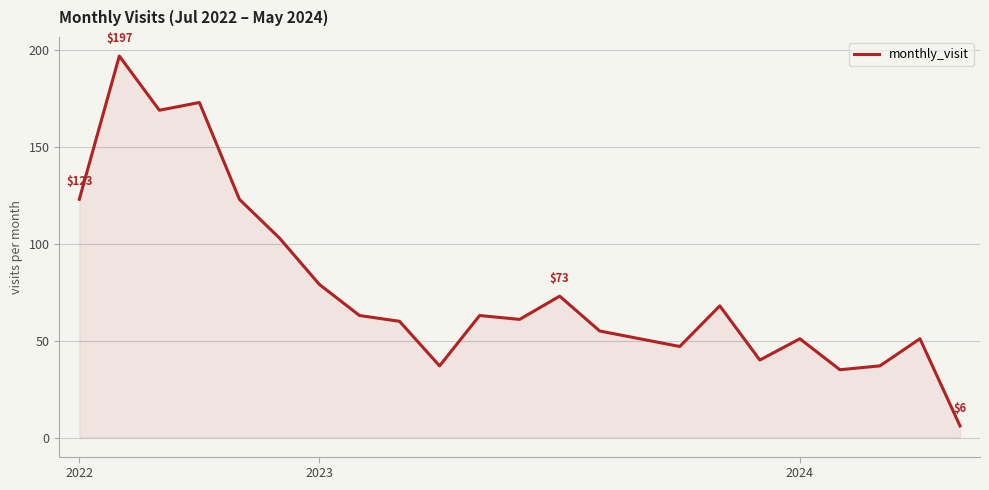

True or false: the data has more than 0 interior local peaks.

True